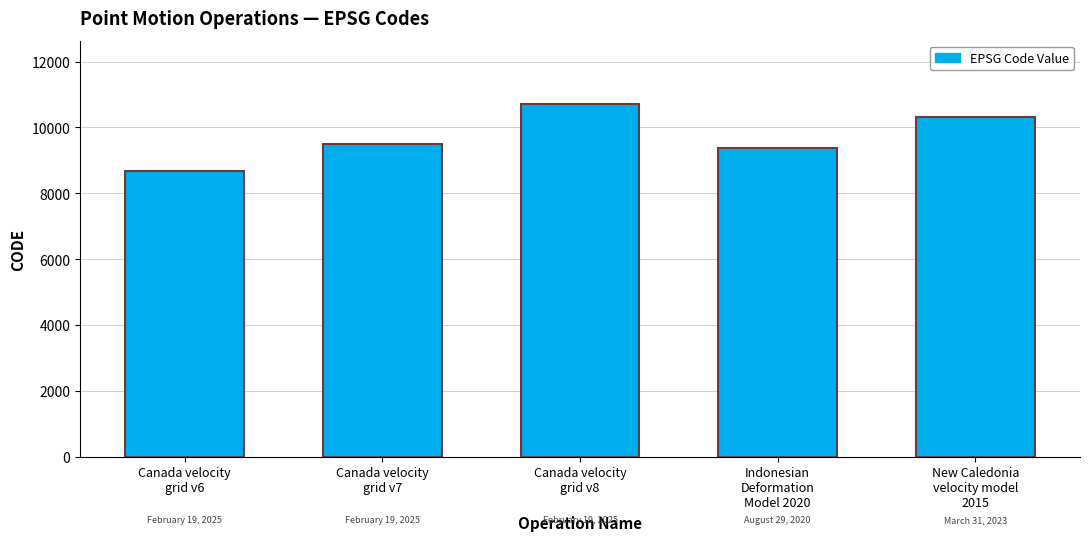

Reading left to right, extract all data points from this chart.

Canada velocity
grid v6=8676	Canada velocity
grid v7=9483	Canada velocity
grid v8=10707	Indonesian
Deformation
Model 2020=9375	New Caledonia
velocity model
2015=10323